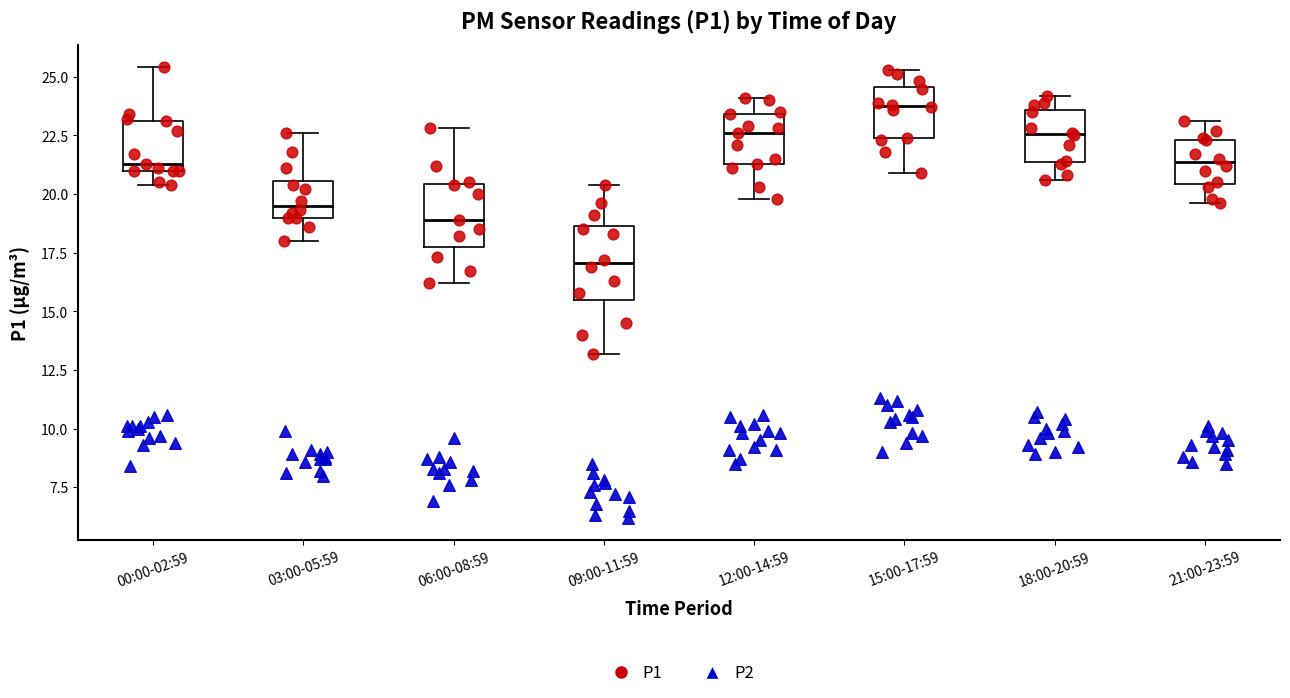

Where does the median line of the box for 00:00-02:59 sit on the y-axis? The values are not printed on the chart, so give them approximately, as read against the axis.

21.5